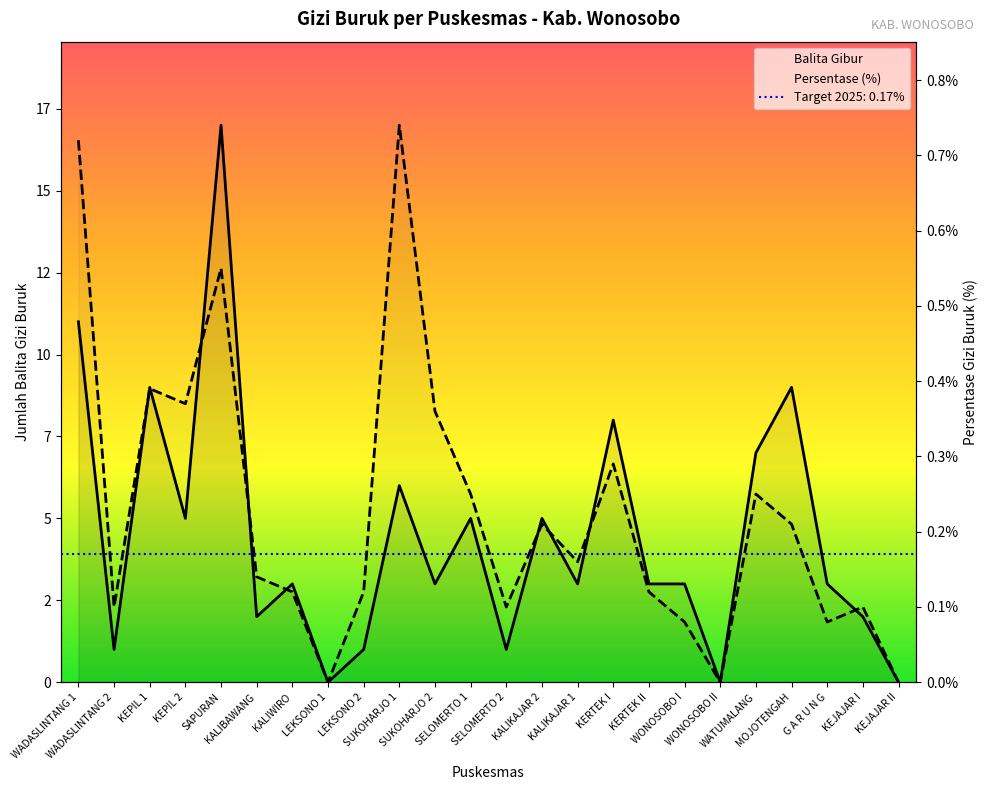

At which category is the sum across all series the highest?

SAPURAN